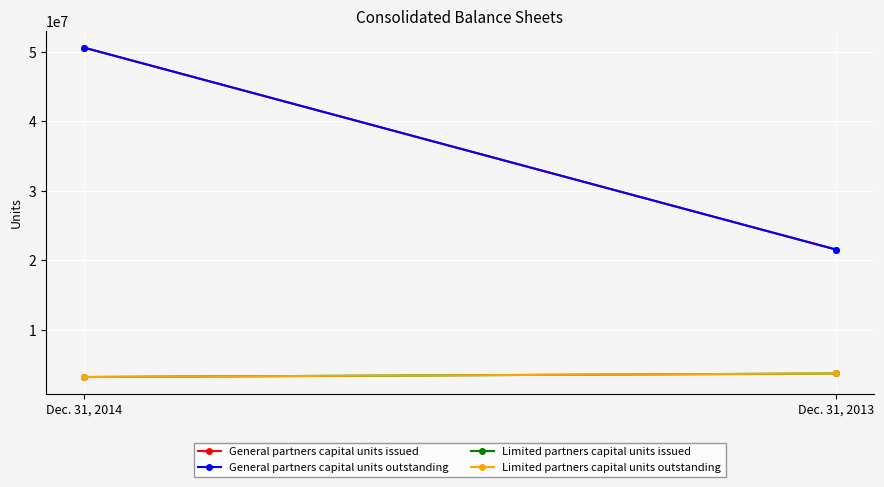

What is the value of the Limited partners capital units issued point at the 2nd from the left?

3698877